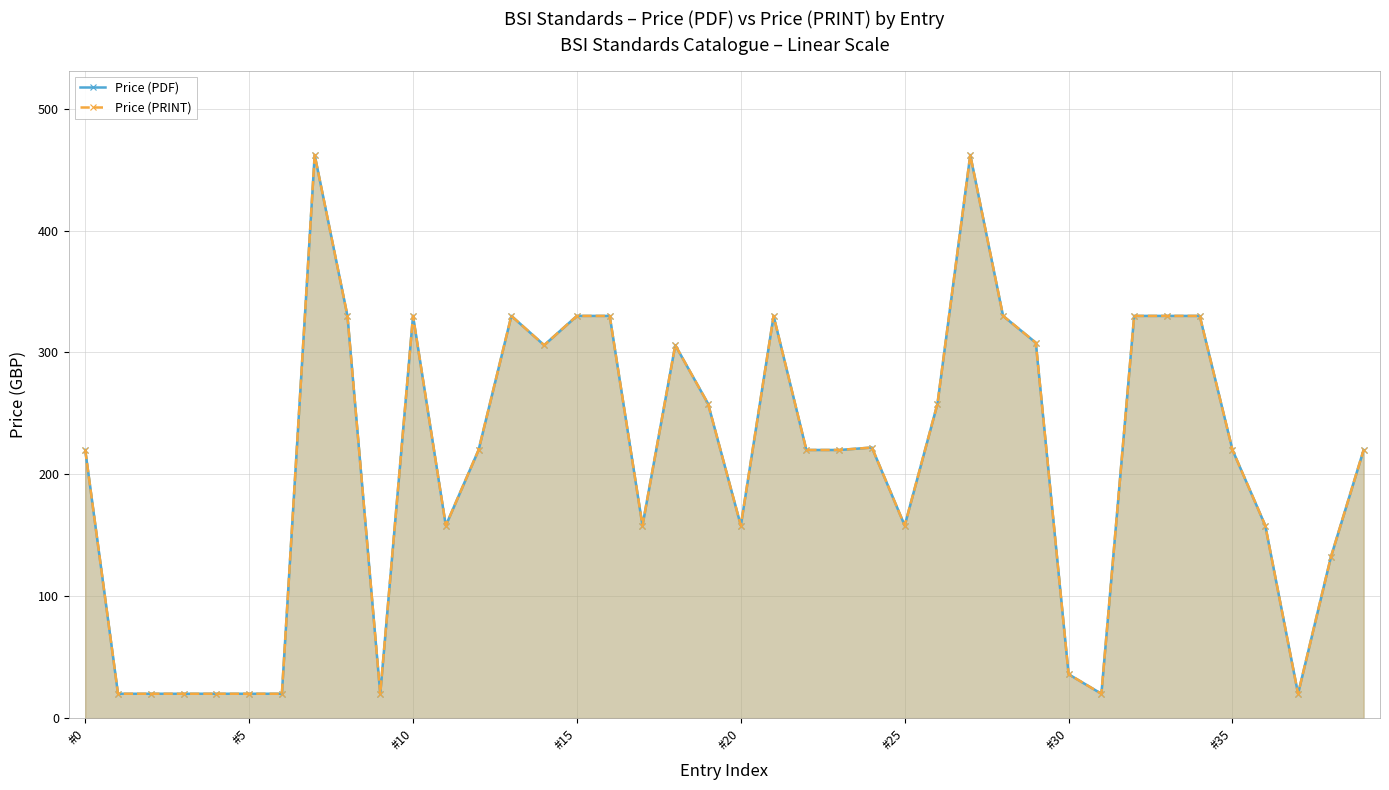

True or false: Price (PDF) and Price (PRINT) intersect in this chart.

False